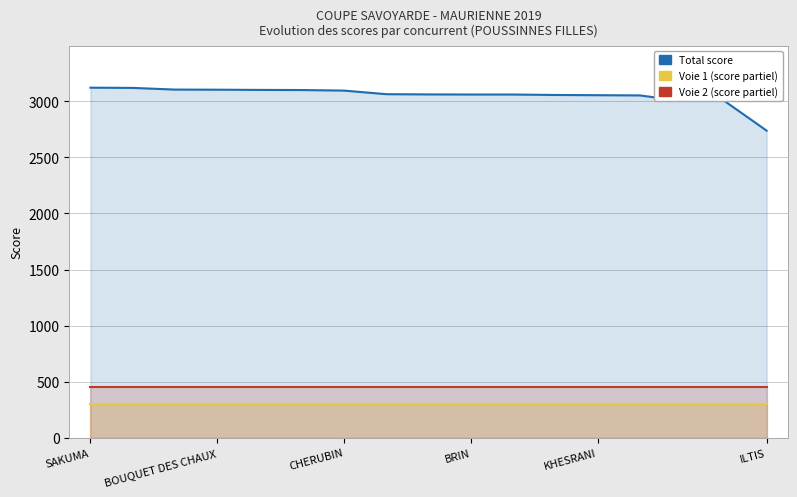

At how many categories does at least one series exceed 332?

17